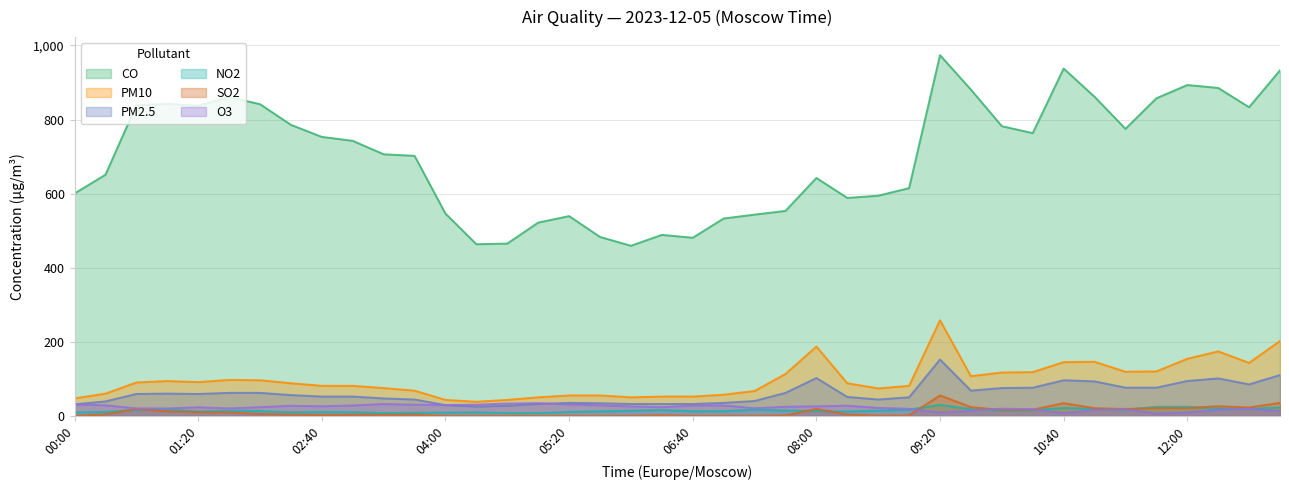

Reading left to right, transcribe all the data shown in this chart.

CO: 600.6	651.0	838.9	842.4	837.2	860.9	841.5	785.8	753.2	742.6	706.2	702.0	546.1	463.4	465.2	521.9	539.3	483.0	459.2	488.6	480.8	532.8	543.3	553.3	642.3	588.5	594.4	614.9	974.0	880.8	782.2	763.4	937.8	861.5	775.0	857.4	893.4	885.4	833.3	933.0
PM10: 47.0	60.0	90.0	94.0	91.0	97.0	96.0	88.0	81.0	81.0	75.0	68.0	43.0	38.0	43.0	50.0	55.0	55.0	50.0	52.0	52.0	57.0	67.0	113.0	187.0	88.0	74.0	81.0	258.0	107.0	117.0	118.0	145.0	146.0	119.0	120.0	154.0	174.0	143.0	202.0
PM2.5: 31.0	39.0	59.0	60.0	59.0	62.0	62.0	56.0	52.0	52.0	47.0	44.0	29.0	25.0	27.0	32.0	35.0	34.0	32.0	32.0	32.0	35.0	40.0	62.0	102.0	51.0	44.0	50.0	152.0	68.0	75.0	76.0	96.0	93.0	76.0	76.0	94.0	101.0	85.0	110.0
NO2: 9.2	10.6	15.9	17.0	11.9	14.0	12.9	9.4	10.2	9.9	7.5	8.1	8.6	9.5	7.4	7.3	10.5	12.4	13.6	15.5	12.5	12.7	16.5	14.4	12.7	11.6	14.0	16.9	29.6	18.2	14.0	15.4	21.4	18.5	16.6	24.2	24.4	20.0	19.1	22.3
SO2: 0.0	4.2	18.3	12.3	9.8	9.2	5.1	3.3	2.2	2.9	2.6	3.2	0.0	0.0	0.0	0.0	0.1	0.0	0.0	1.4	0.0	0.1	0.0	1.0	18.7	3.2	0.7	1.0	55.2	23.5	16.0	16.7	34.2	20.6	18.6	21.1	20.8	26.0	22.6	35.0
O3: 31.3	28.3	20.1	20.0	23.2	20.0	23.4	27.1	25.8	27.9	31.9	30.0	29.2	30.1	33.1	34.3	30.4	28.5	25.4	23.2	27.9	28.2	20.4	24.6	25.6	27.3	21.3	19.1	8.6	14.2	19.4	18.0	7.0	15.8	17.9	5.8	9.1	16.5	18.8	12.5